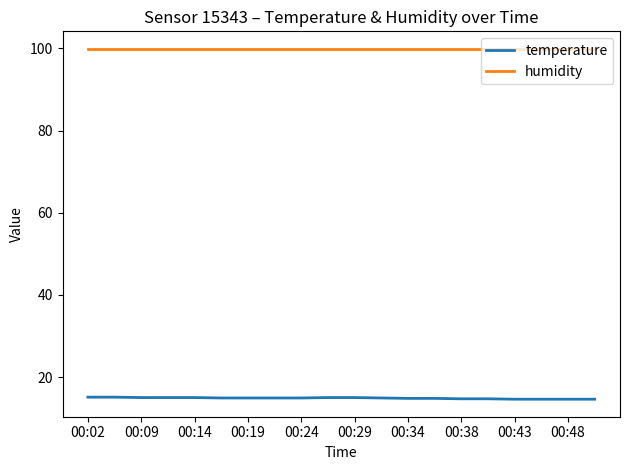

Which series has the largest total across all categories?

humidity